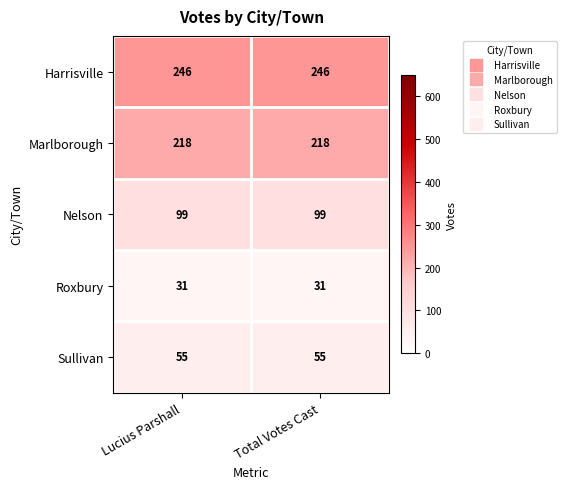

At Lucius Parshall, list the series in order from smallest to largest.

Roxbury, Sullivan, Nelson, Marlborough, Harrisville